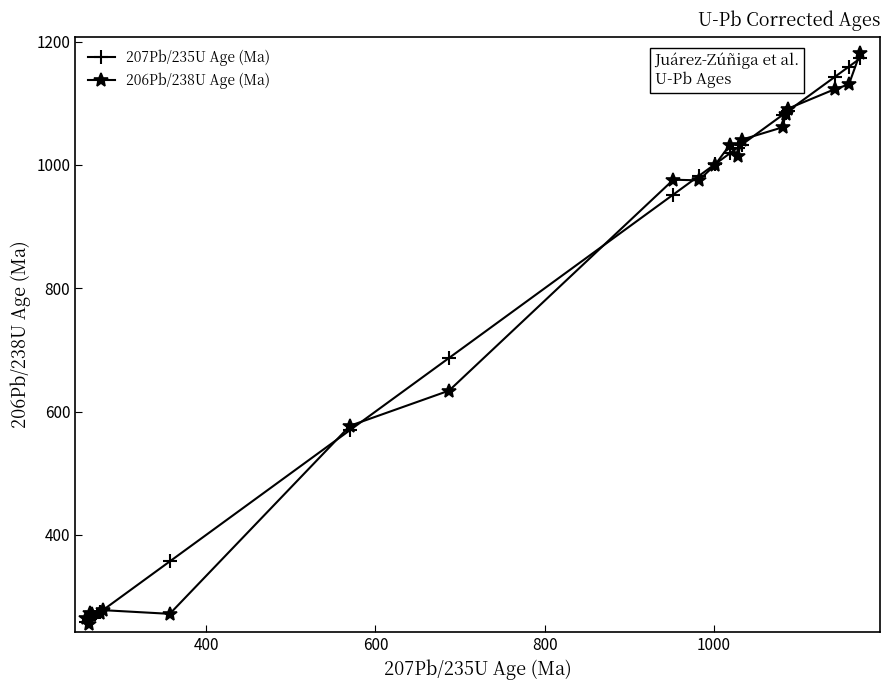

At how many categories does at least one series exceed 825?

12